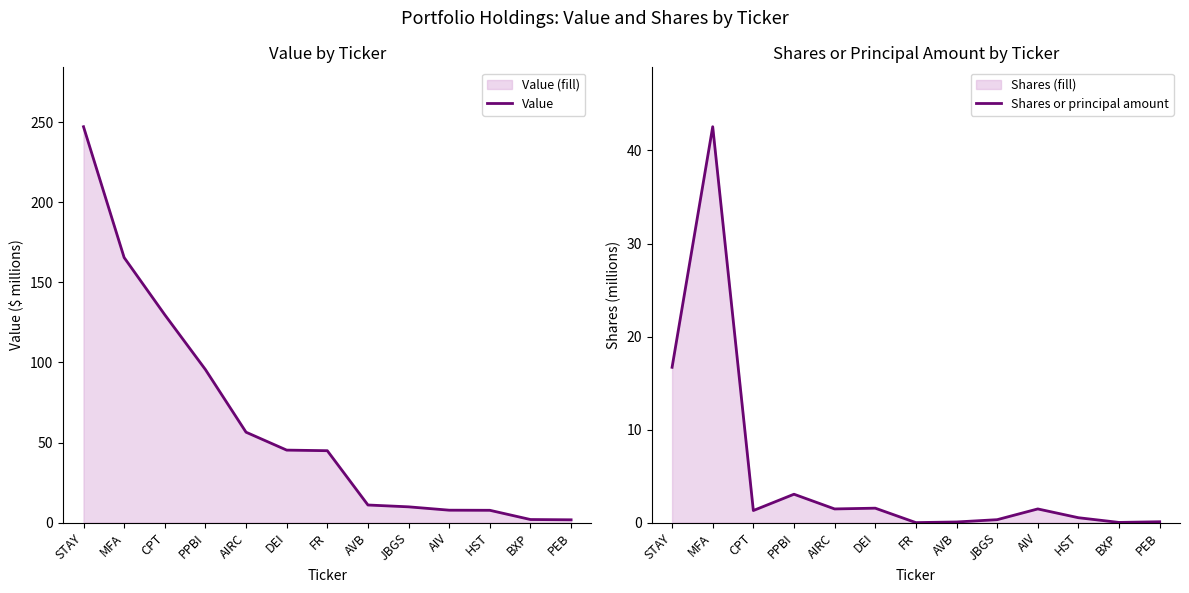

Reading right to left, what are all the values shown in this chart?

Value: PEB=1.8	BXP=1.9	HST=7.7	AIV=7.8	JBGS=9.8	AVB=11.0	FR=44.9	DEI=45.3	AIRC=56.5	PPBI=95.6	CPT=129.8	MFA=165.5	STAY=247.2
Shares or principal amount: PEB=0.1	BXP=0.0	HST=0.5	AIV=1.5	JBGS=0.3	AVB=0.1	FR=0.0	DEI=1.6	AIRC=1.5	PPBI=3.1	CPT=1.3	MFA=42.6	STAY=16.7